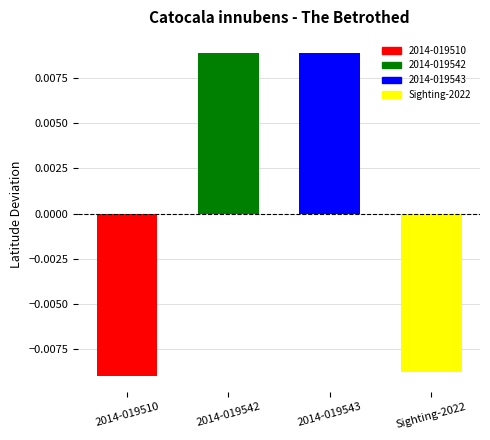

How many data points does each series have?

4